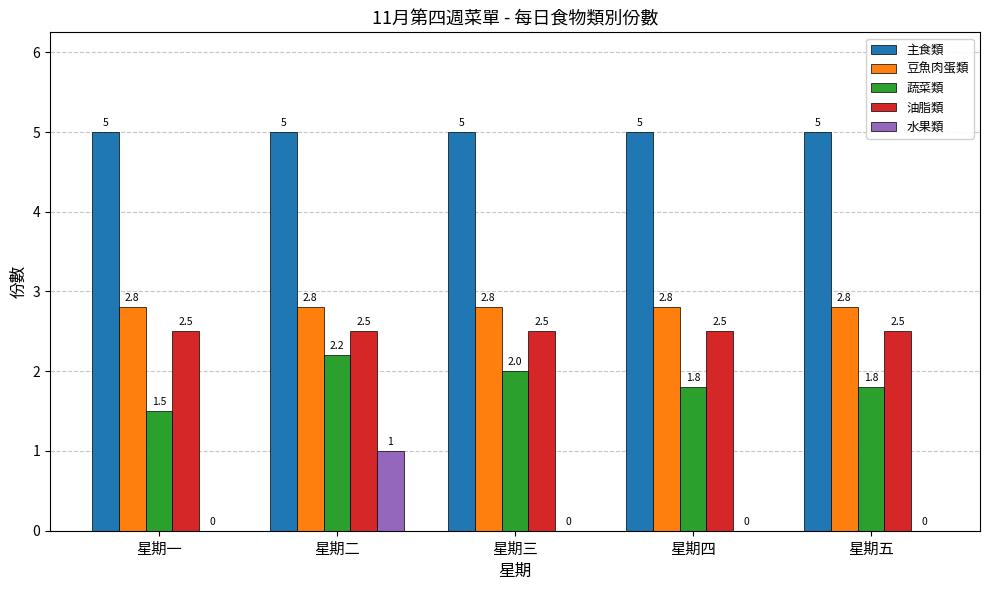

Count the number of data series in this chart.

5